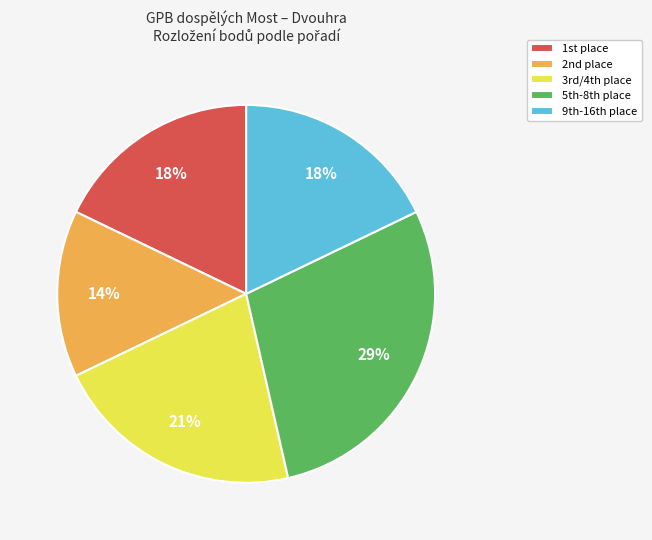

Which slice is the smallest?

2nd place